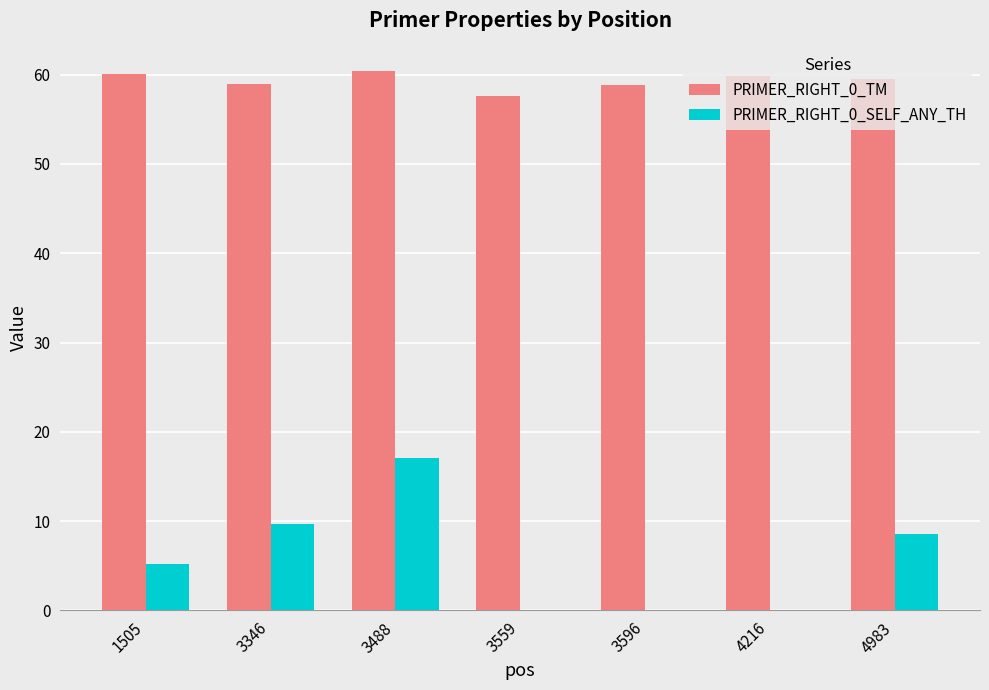

Which series has the largest total across all categories?

PRIMER_RIGHT_0_TM